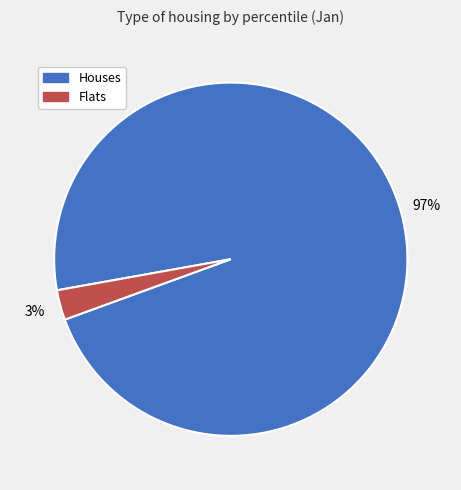

Is there a majority slice in this chart?

Yes